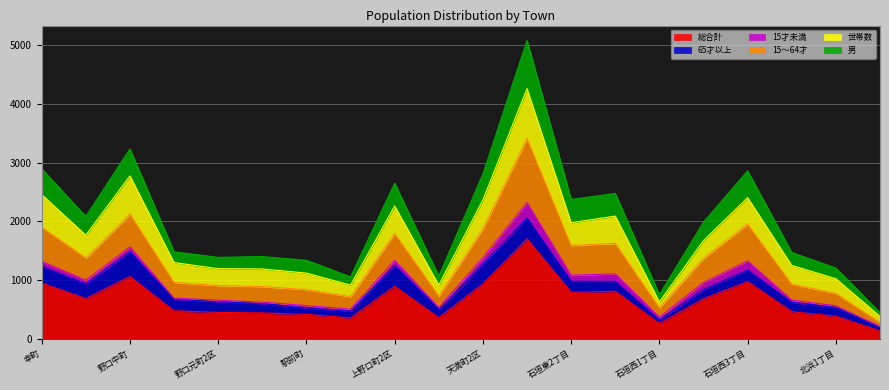

What is the minimum value for 総合計?

142